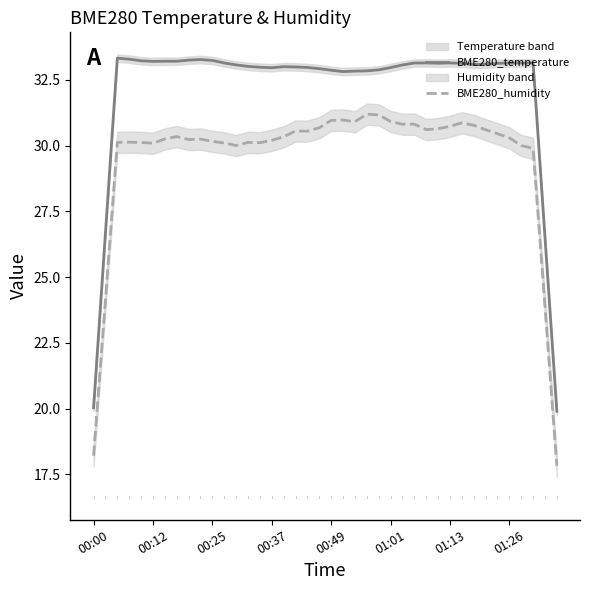

True or false: BME280_temperature and BME280_humidity cross at least once.

False